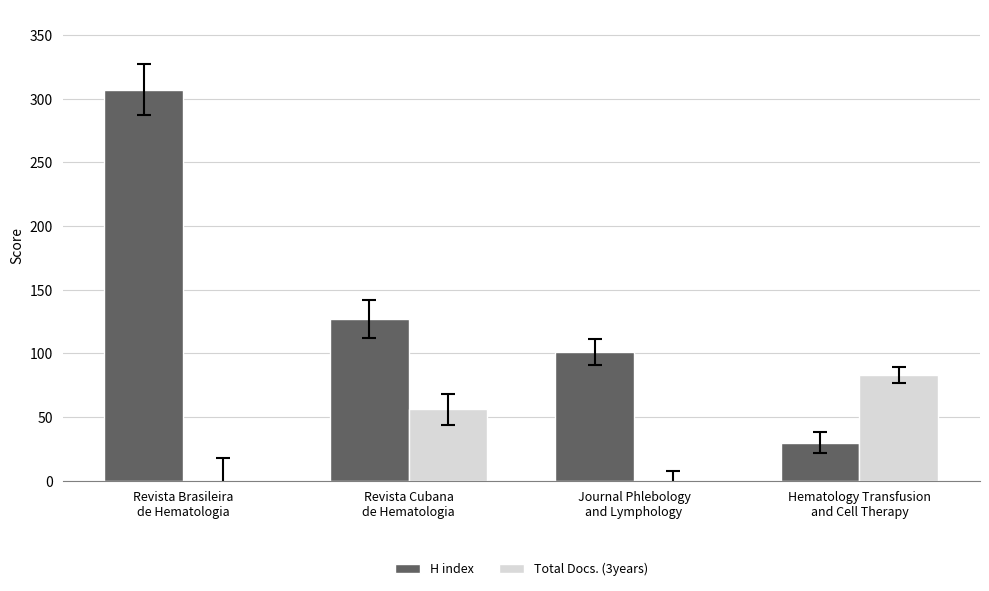

What is the average value of the Total Docs. (3years) series?

35